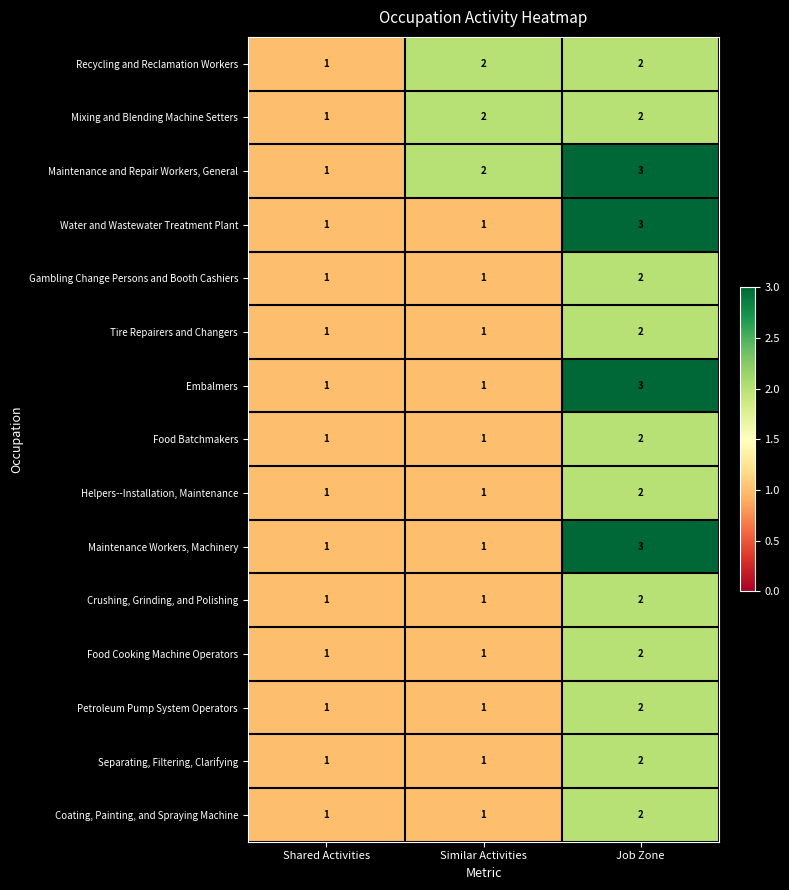

How many Recycling and Reclamation Workers values are between 1 and 2?

3